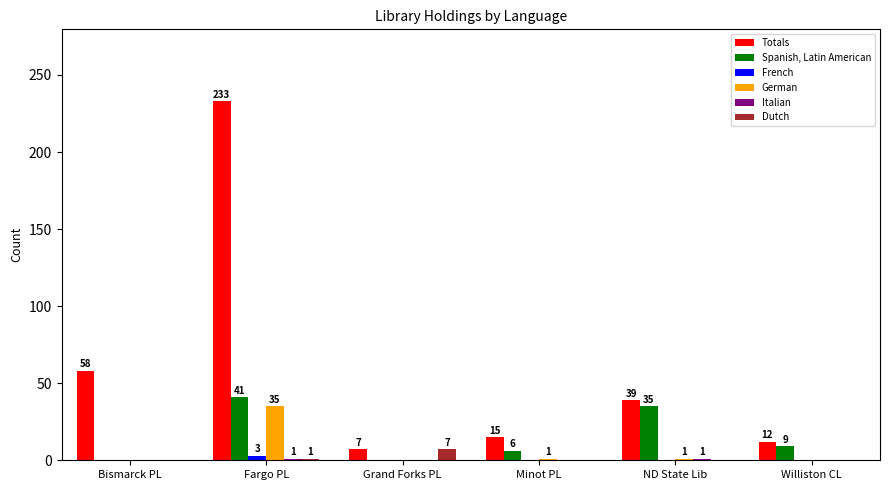

Where does the Spanish, Latin American series first go above 9?

Fargo PL